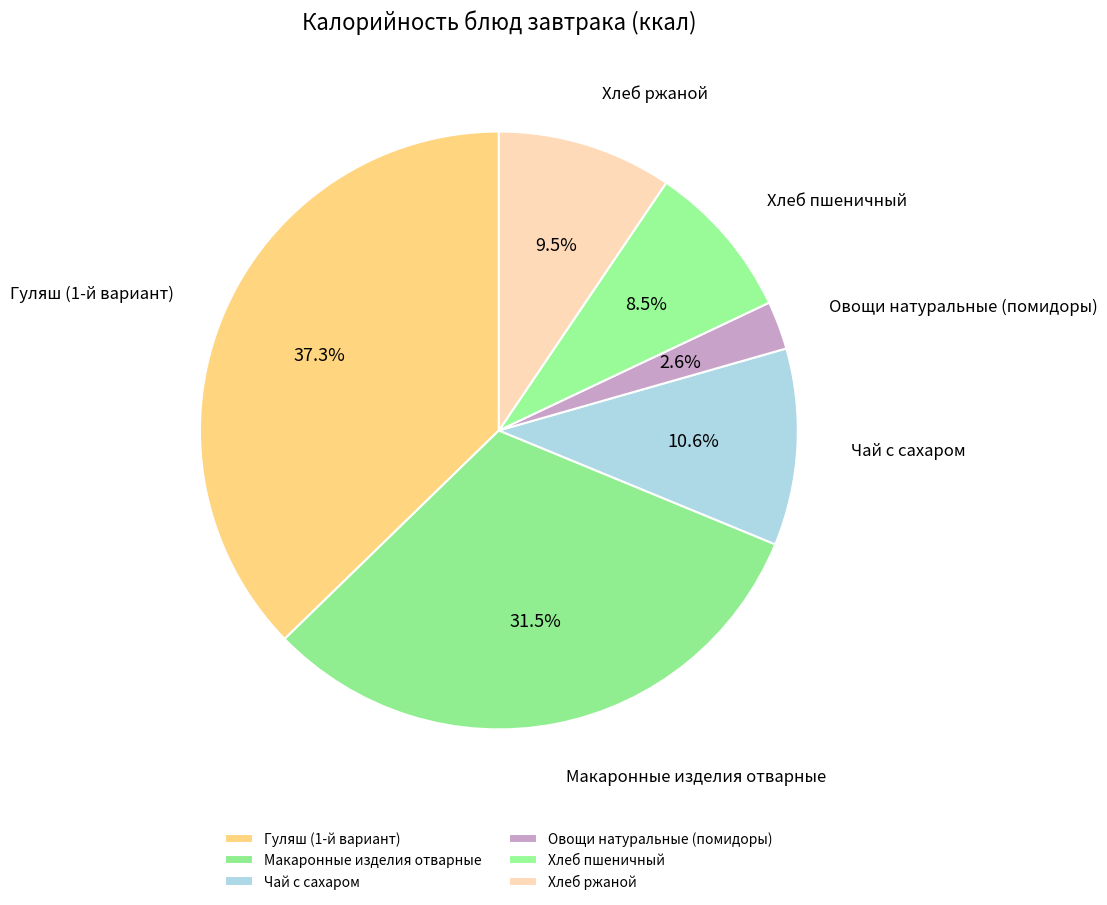

Approximately how many times larger is the value at Хлеб ржаной compared to Макаронные изделия отварные?

0.3